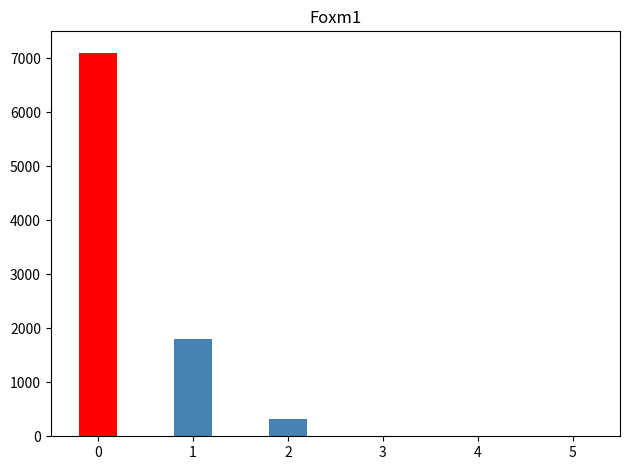

What is the greatest value displayed?

7100